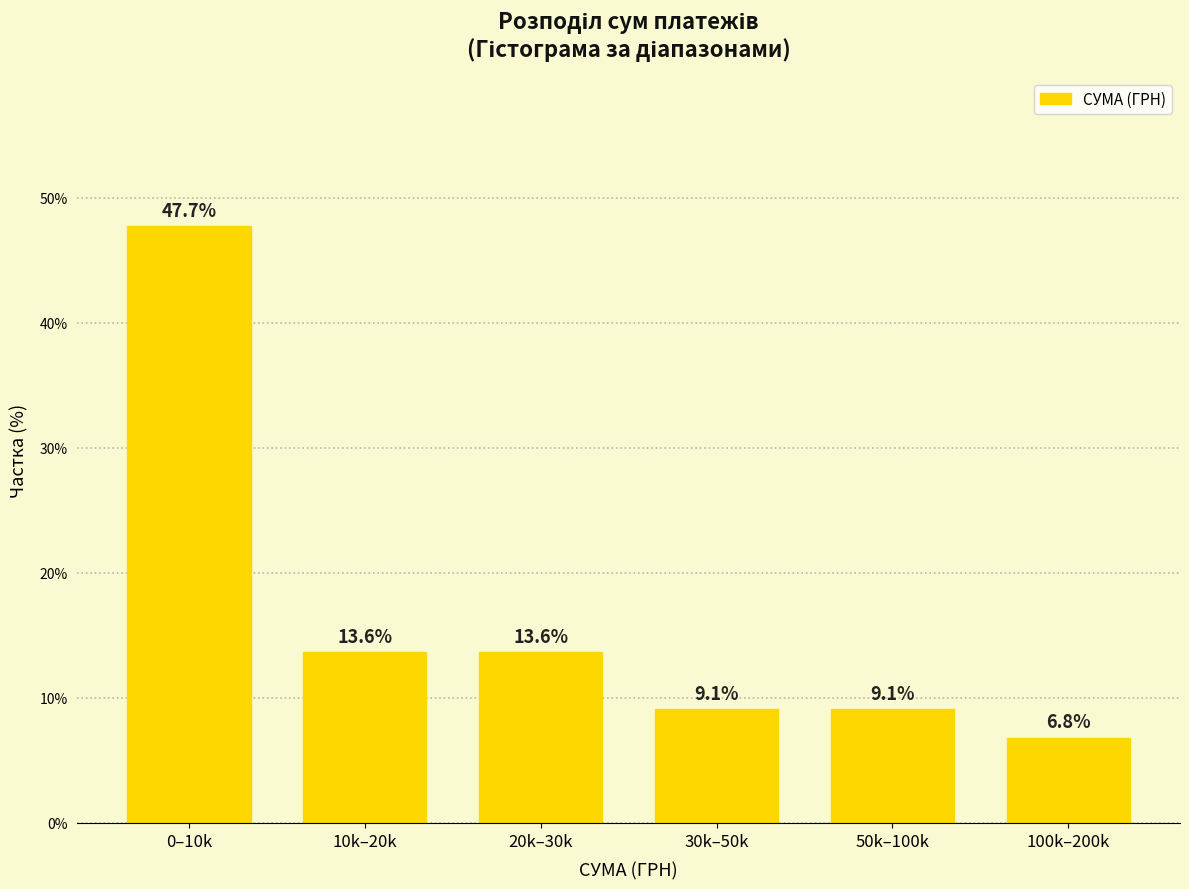

Reading left to right, what are all the values shown in this chart?

0–10k=47.7	10k–20k=13.6	20k–30k=13.6	30k–50k=9.1	50k–100k=9.1	100k–200k=6.8